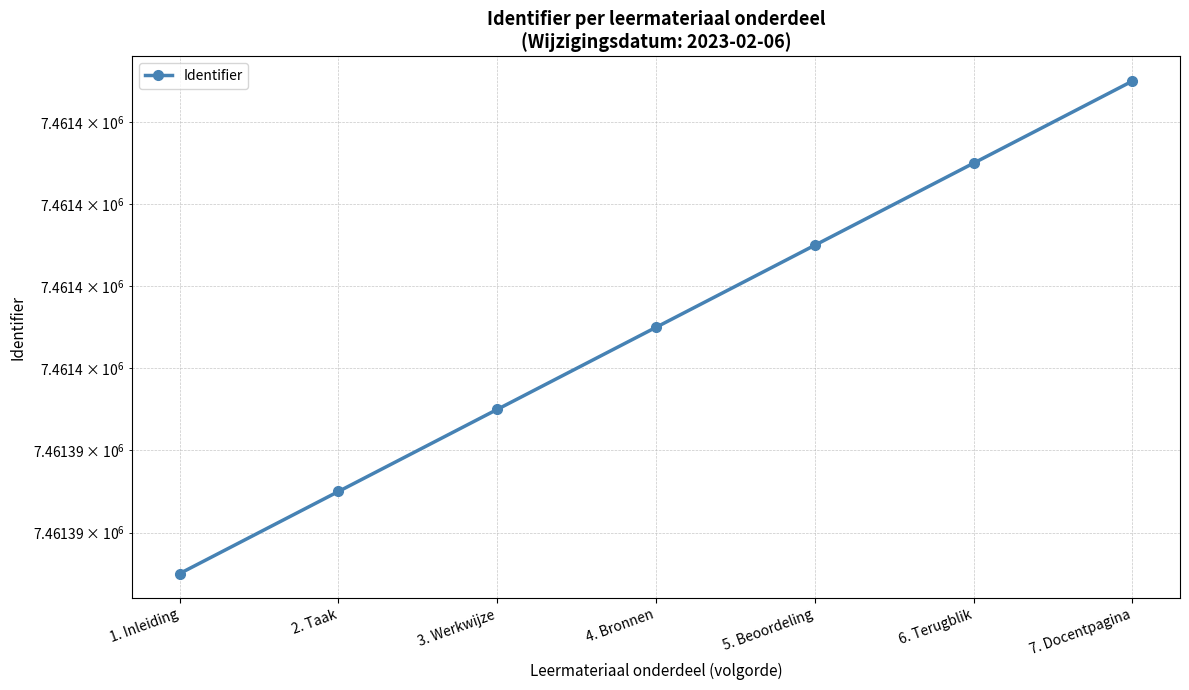

Reading left to right, list all the values displayed in this chart.

7461391	7461393	7461395	7461397	7461399	7461401	7461403